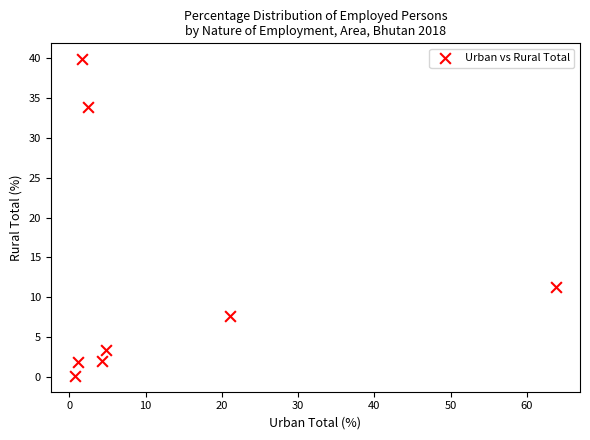

What is the average Y value?

12.5